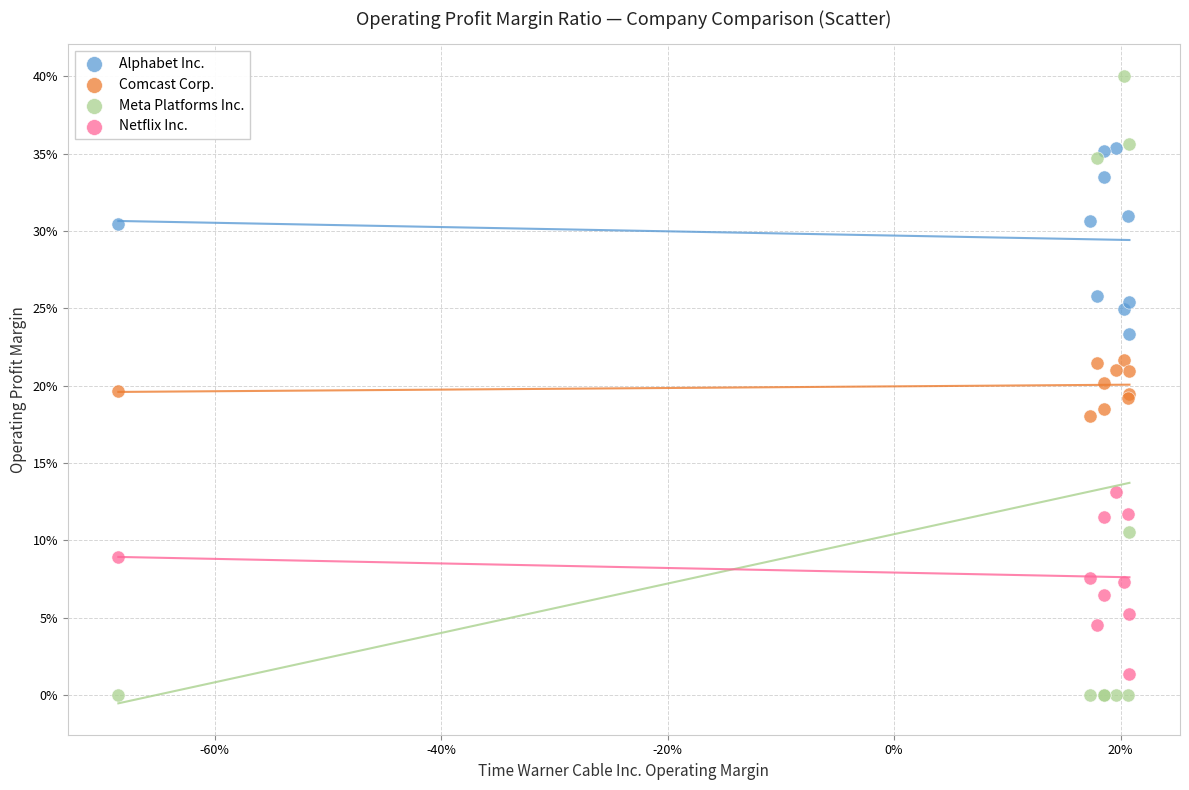

What are all the series names shown in the legend?

Alphabet Inc., Comcast Corp., Meta Platforms Inc., Netflix Inc.